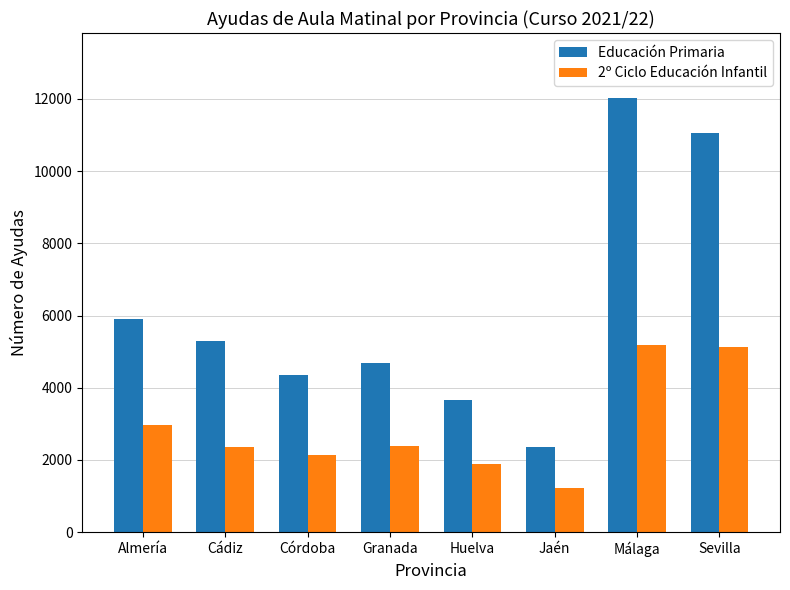

List the labels in order of Educación Primaria value, smallest first.

Jaén, Huelva, Córdoba, Granada, Cádiz, Almería, Sevilla, Málaga